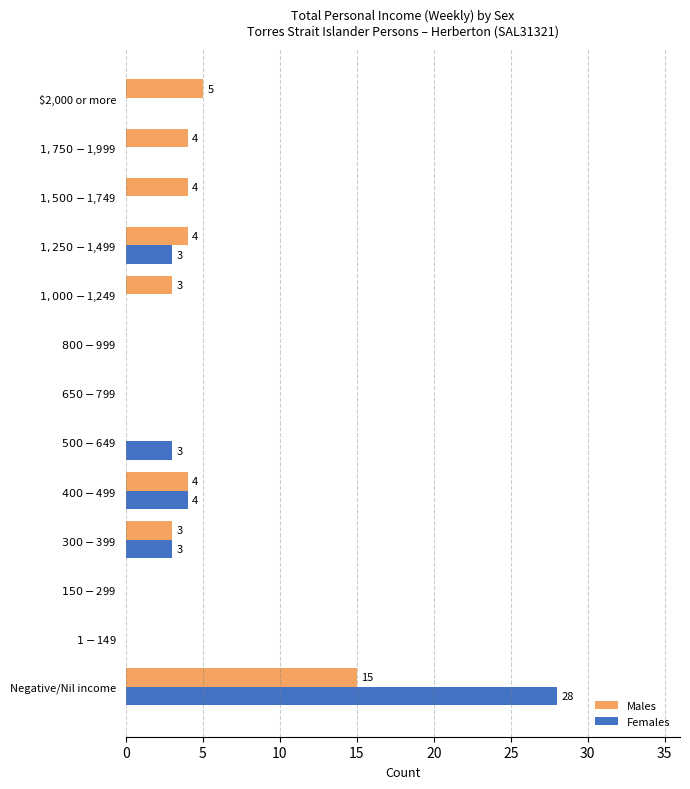

What is the sum of all Females values?

41